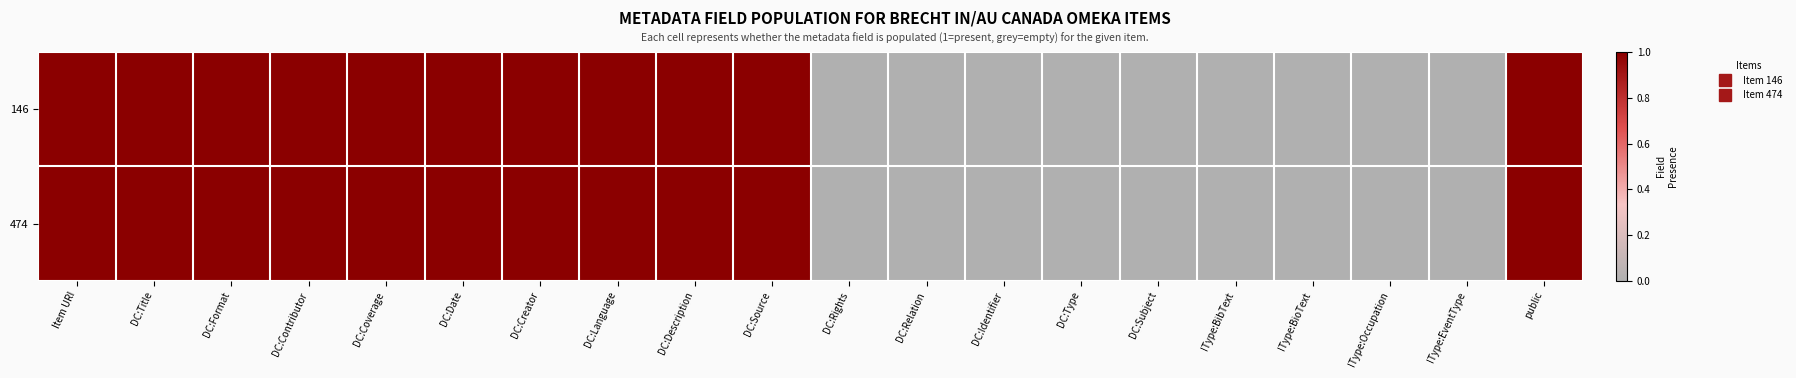

Which label corresponds to the smallest value in the chart?

DC:Rights